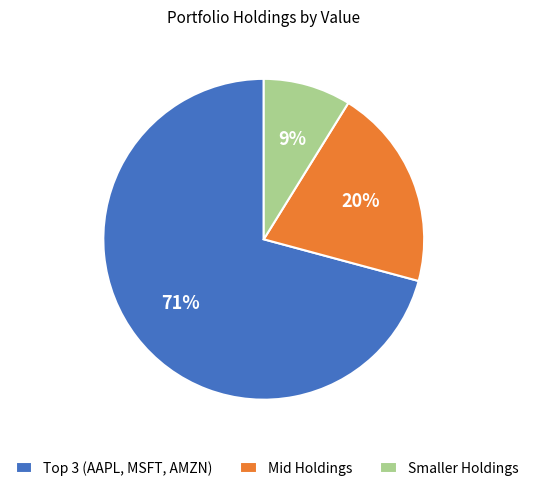

Is the sum of Mid Holdings and Smaller Holdings greater than half?

No